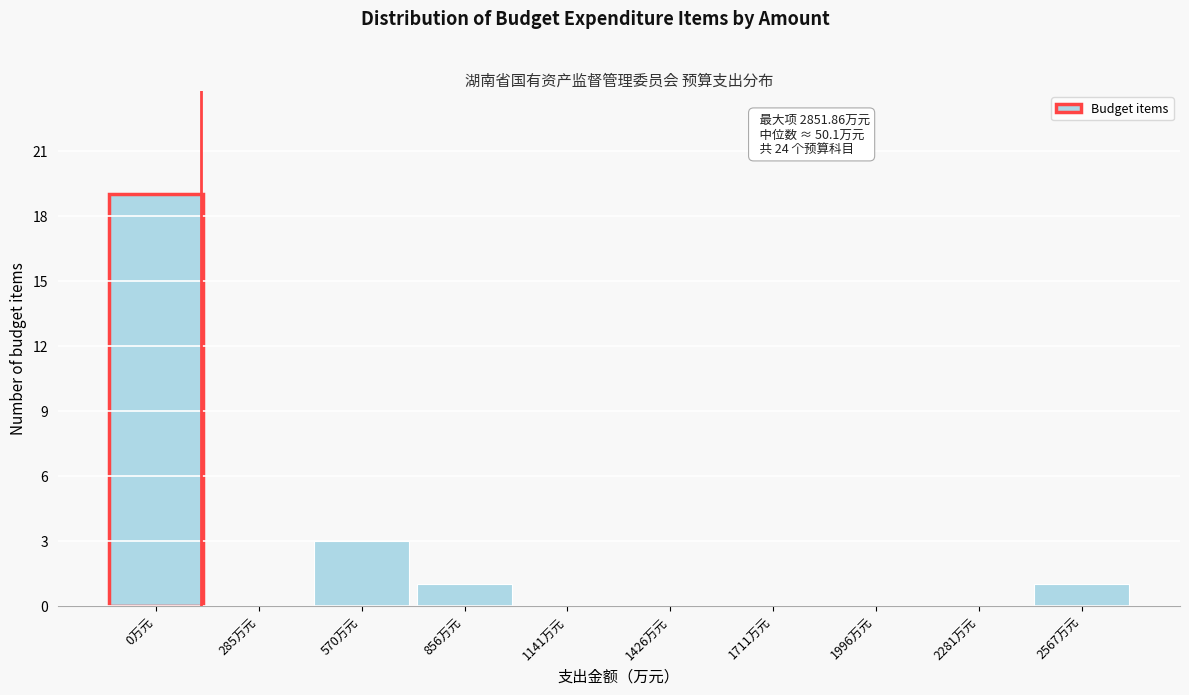

Reading left to right, list all the values displayed in this chart.

0万元=19	285万元=0	570万元=3	856万元=1	1141万元=0	1426万元=0	1711万元=0	1996万元=0	2281万元=0	2567万元=1